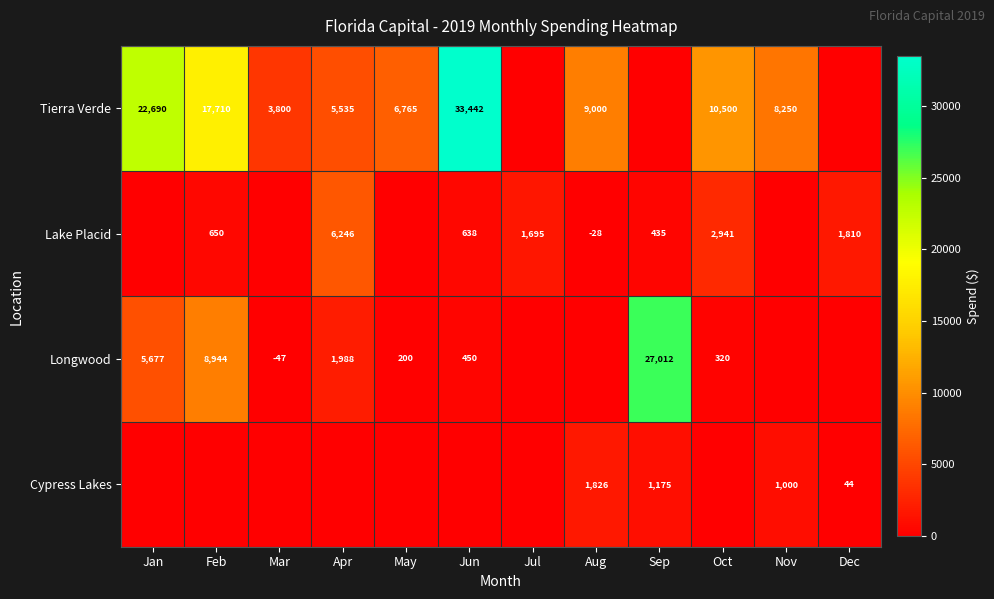

Is it true that Longwood equals -47 at Mar?

True